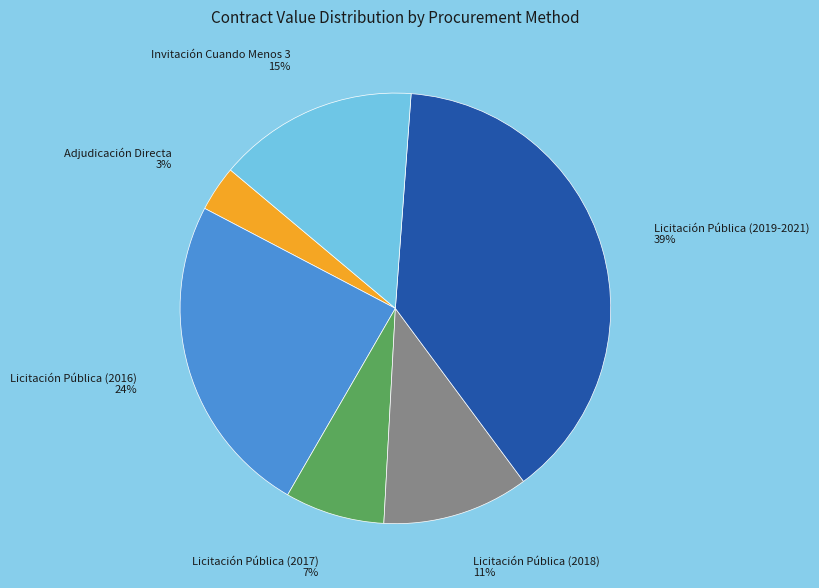

Is the sum of Licitación Pública (2016) and Licitación Pública (2017) greater than half?

No